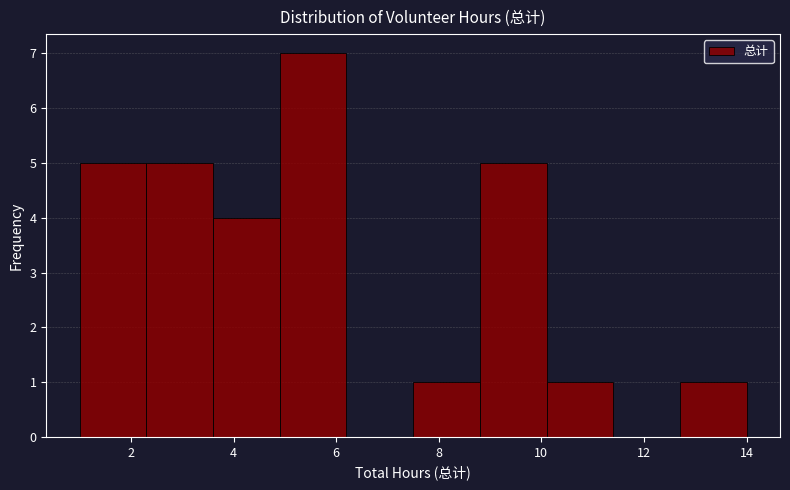

Reading left to right, list every bar in this chart as the range it spans on the x-axis followed by its height. Neither the bar edges nor the heights are printed on the chart, so give them approximately, as read against the axes.

1.0 to 2.3: 5
2.3 to 3.6: 5
3.6 to 4.9: 4
4.9 to 6.2: 7
6.2 to 7.5: 0
7.5 to 8.8: 1
8.8 to 10.1: 5
10.1 to 11.4: 1
11.4 to 12.7: 0
12.7 to 14.0: 1